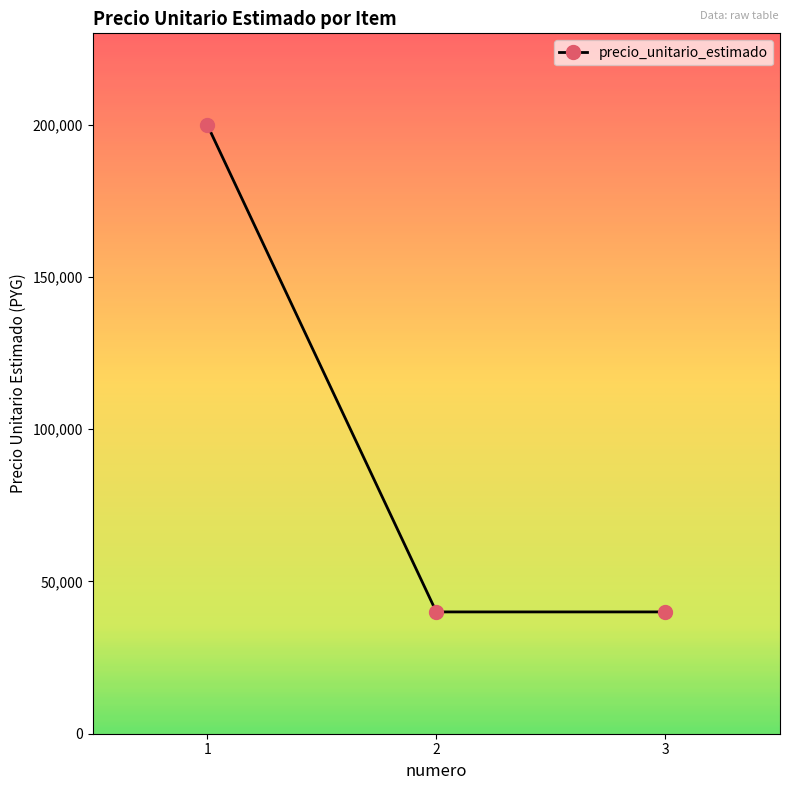

What is the sum of the values at 3 and 1?

240000